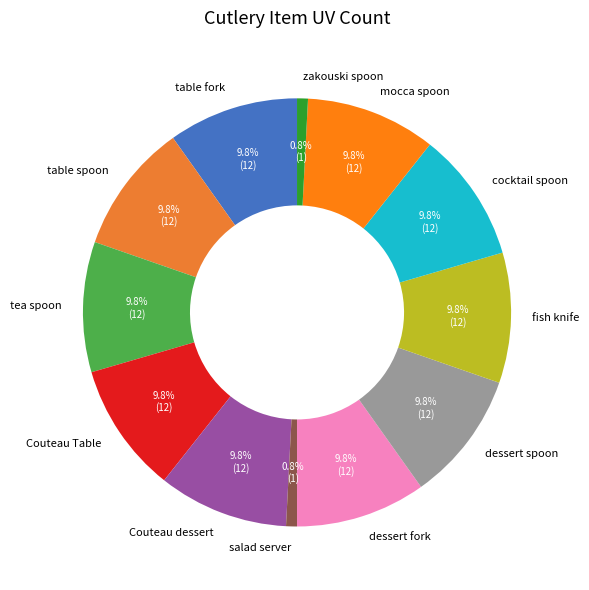

Combined, do fish knife and mocca spoon account for over 50%?

No